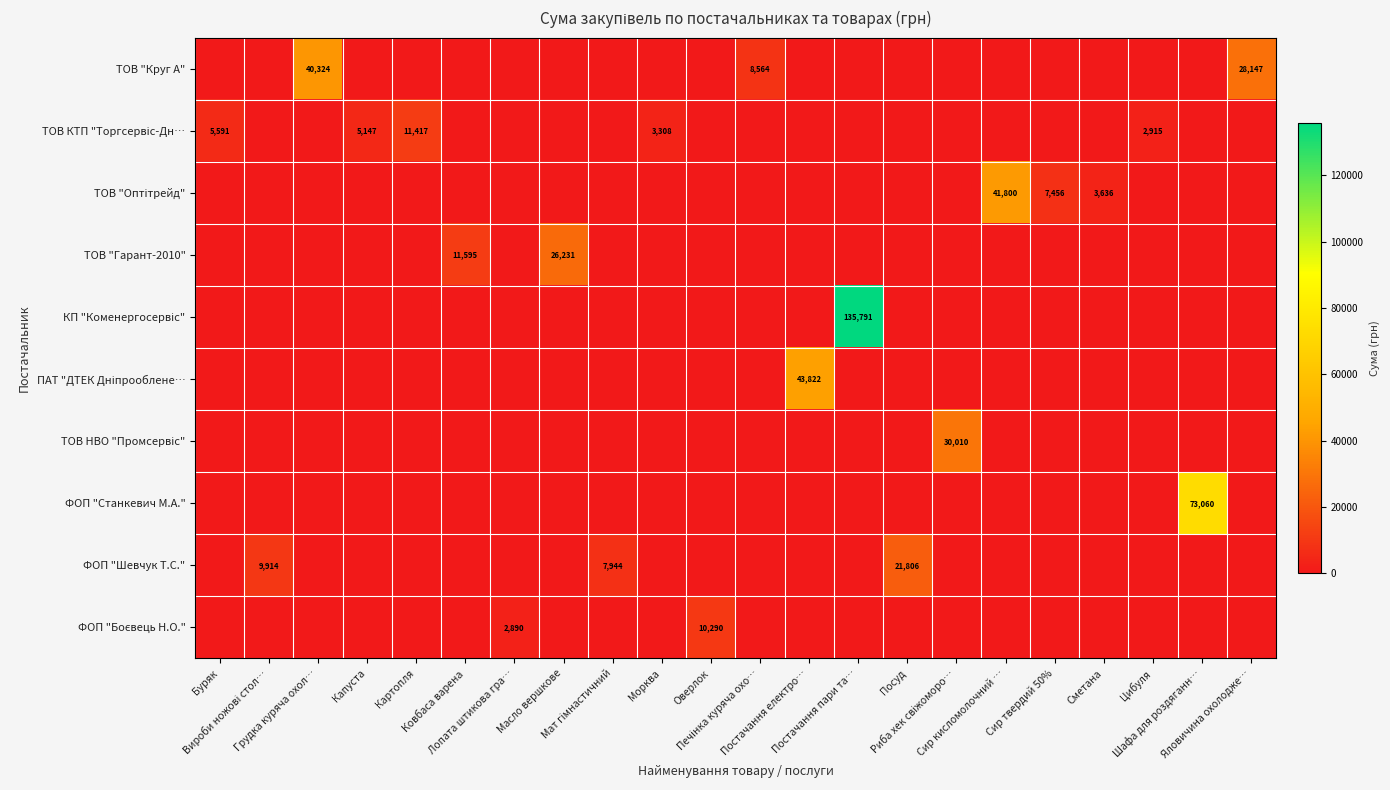

At how many categories does at least one series exceed 28328?

6